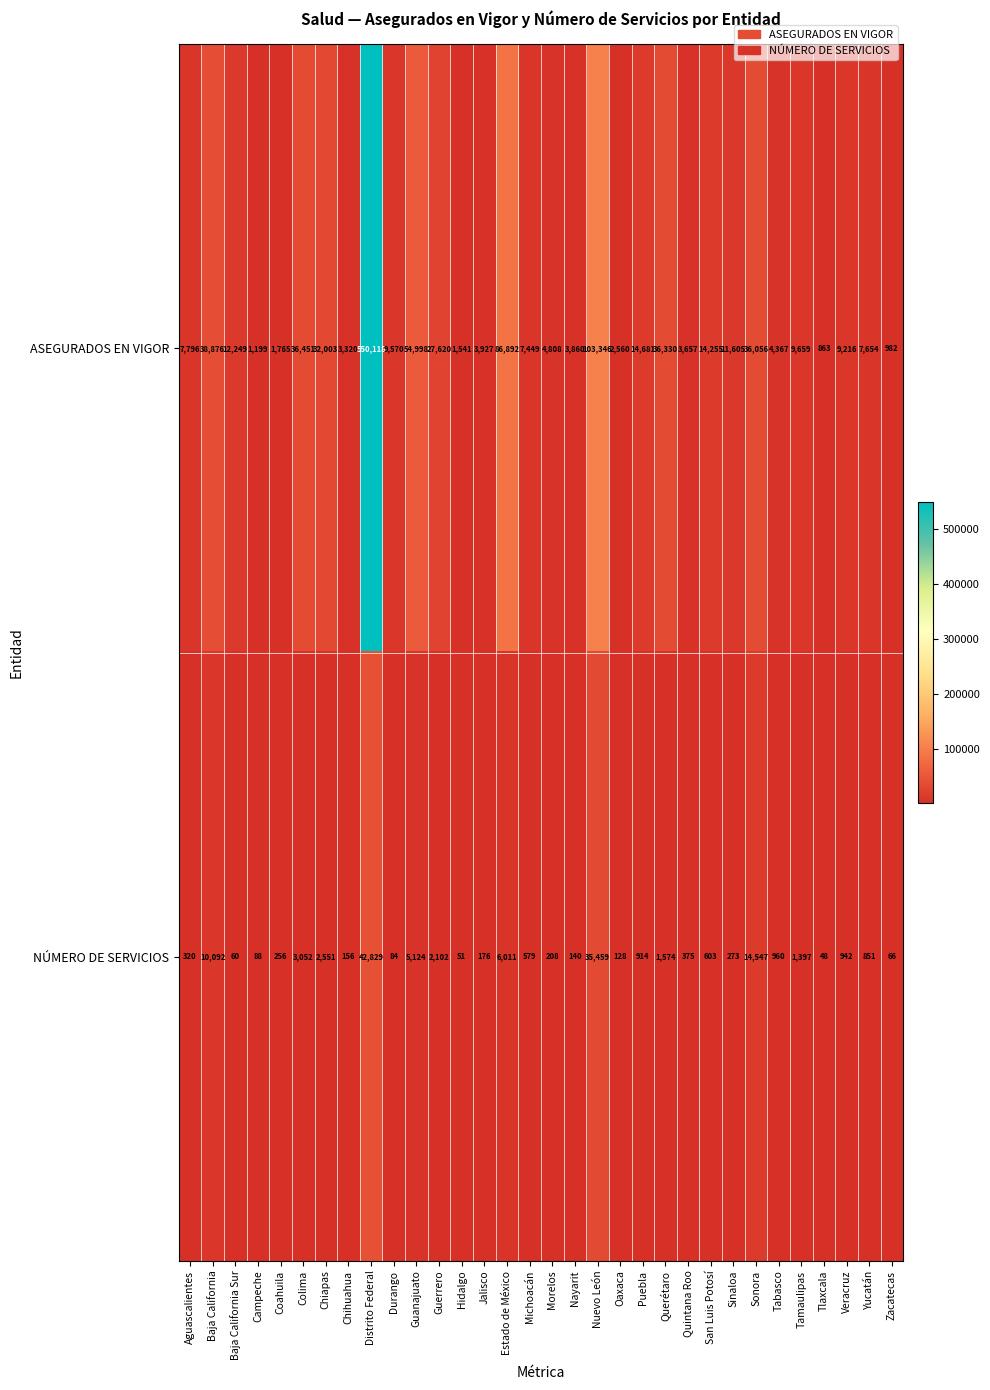

True or false: ASEGURADOS EN VIGOR has a value of 7220 at Chiapas.

False